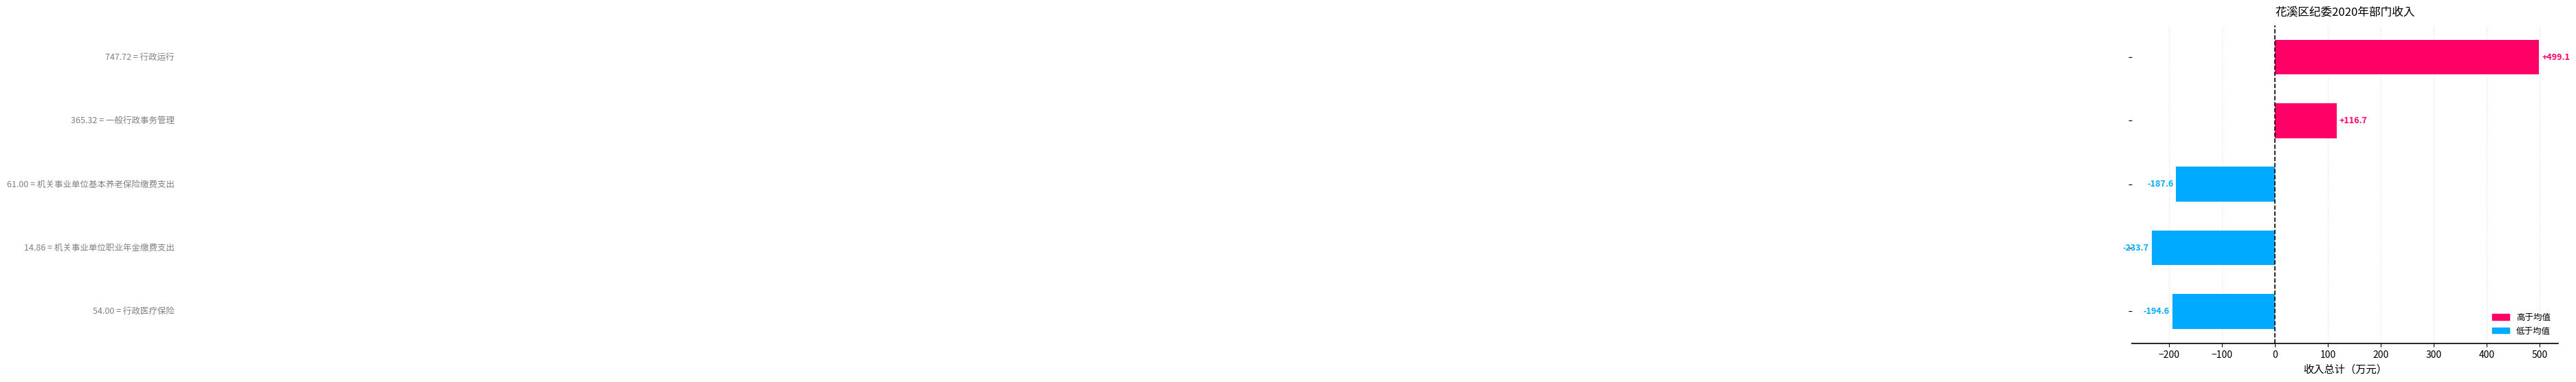

How many bars are there in total?

5